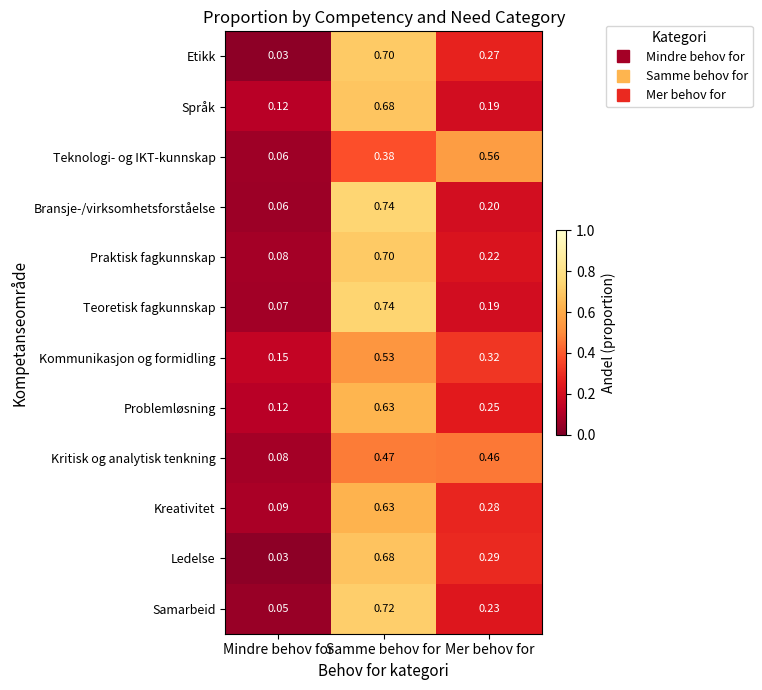

At which category does the chart reach its peak across all series?

Samme behov for